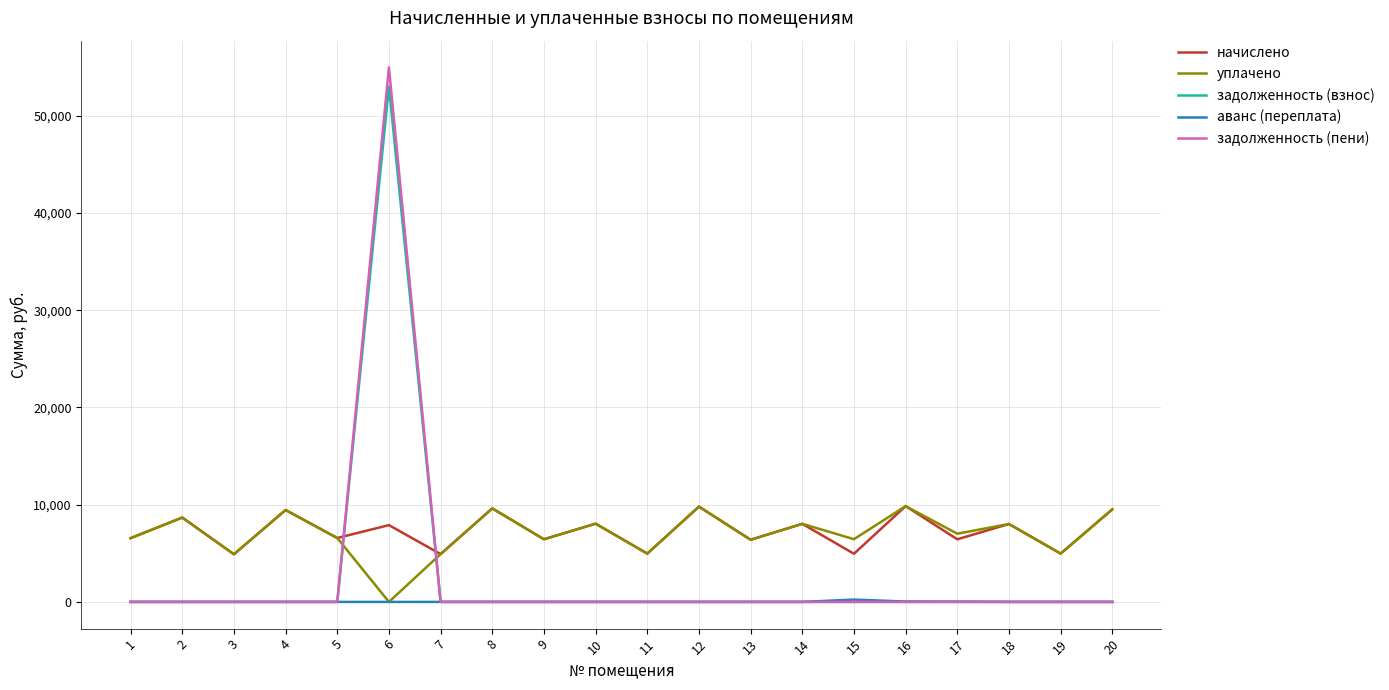

How many categories are shown in the chart?

20